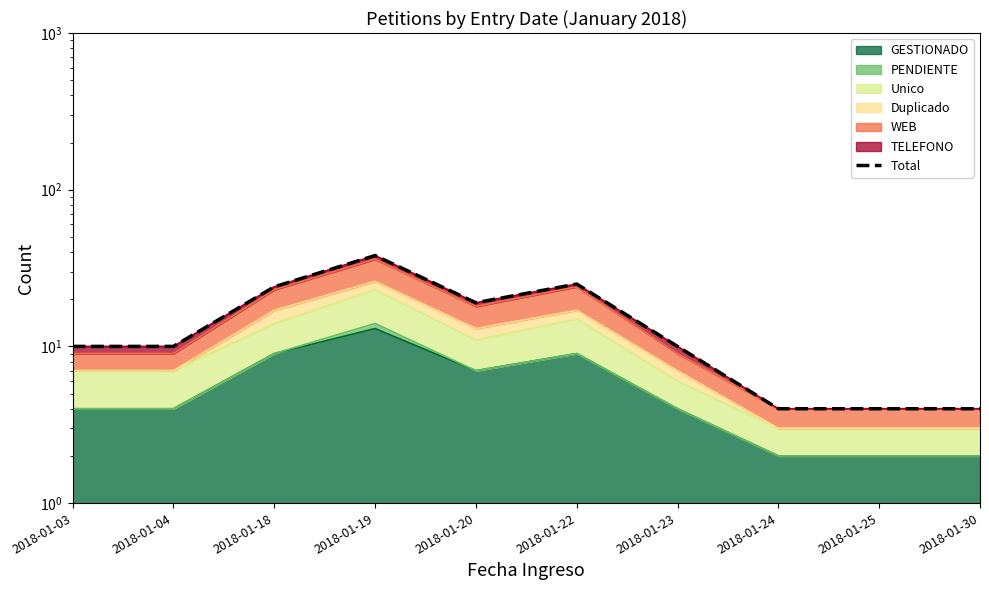

True or false: the data shows 16 at 2018-01-04.

False